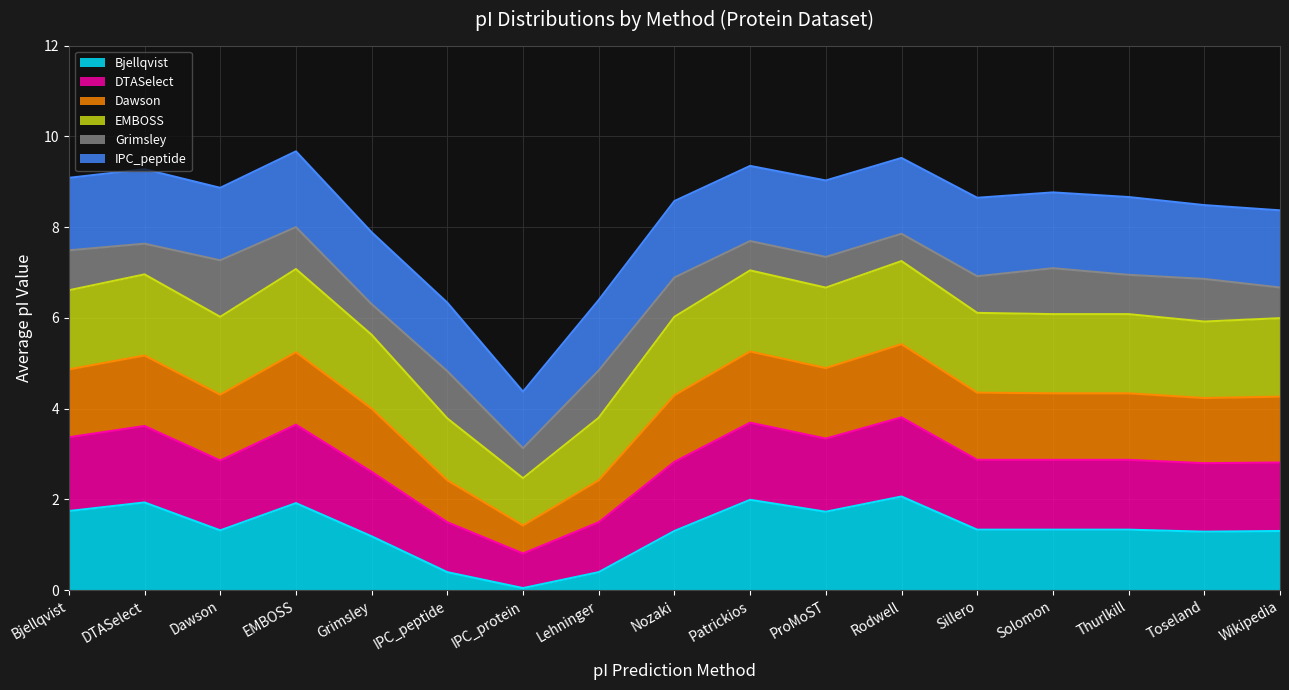

What are all the series names shown in the legend?

Bjellqvist, DTASelect, Dawson, EMBOSS, Grimsley, IPC_peptide